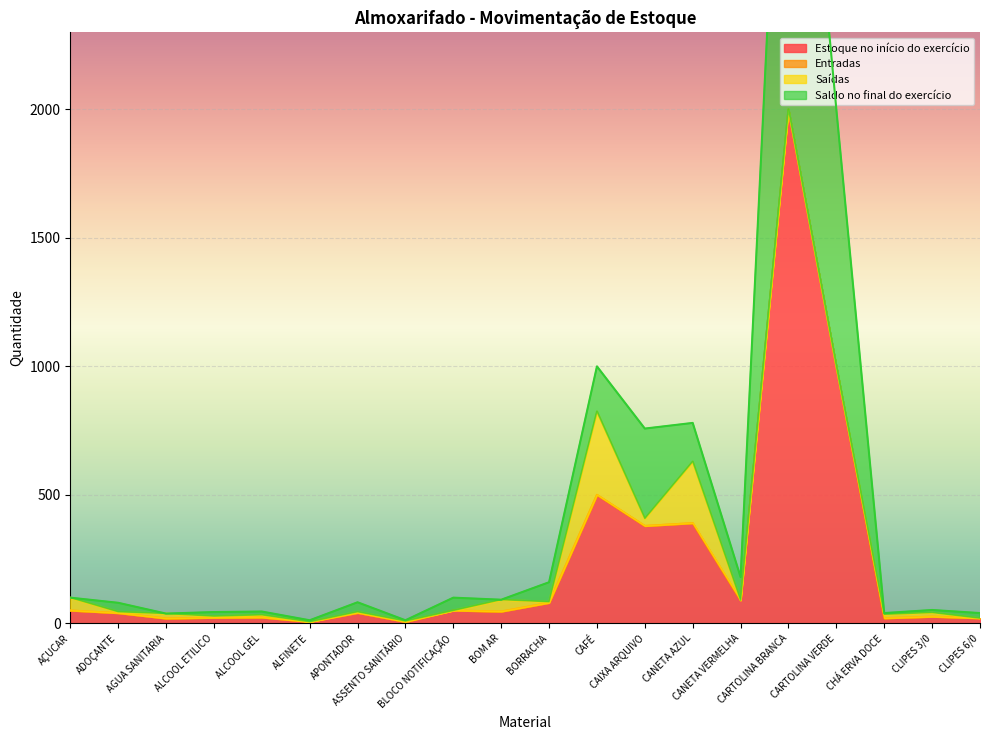

The Saldo no final do exercício series shows 50 at BLOCO NOTIFICAÇÃO. True or false?

True